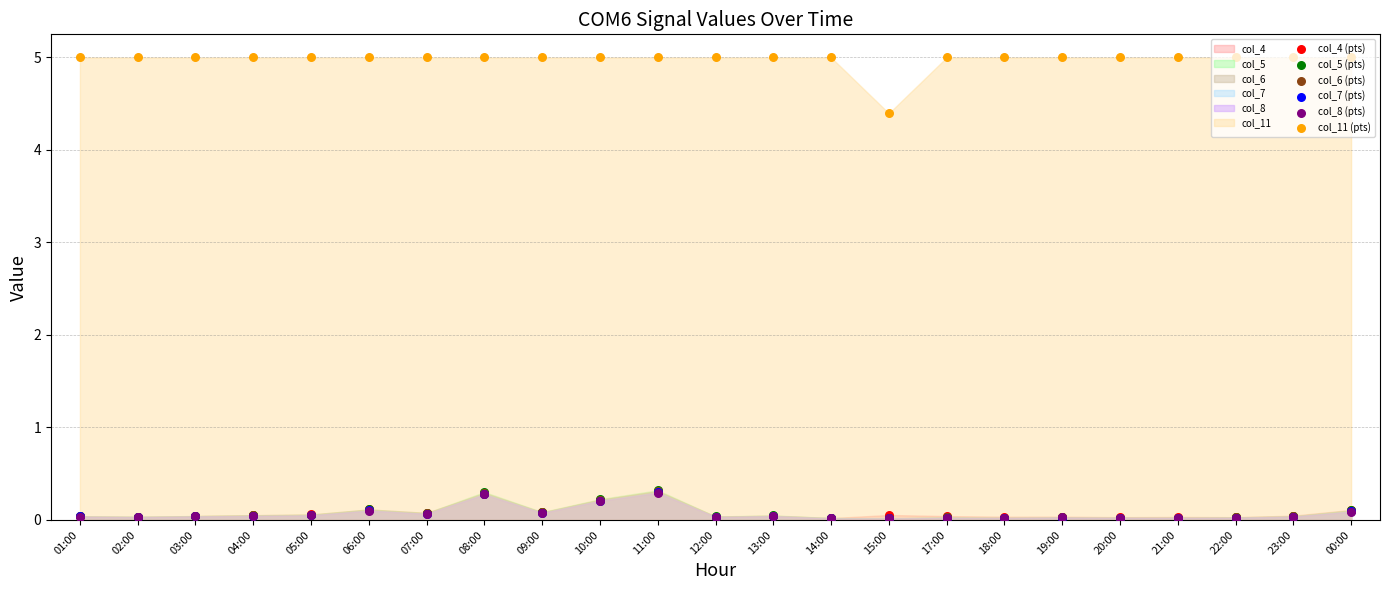

At which category is the sum across all series the highest?

11:00